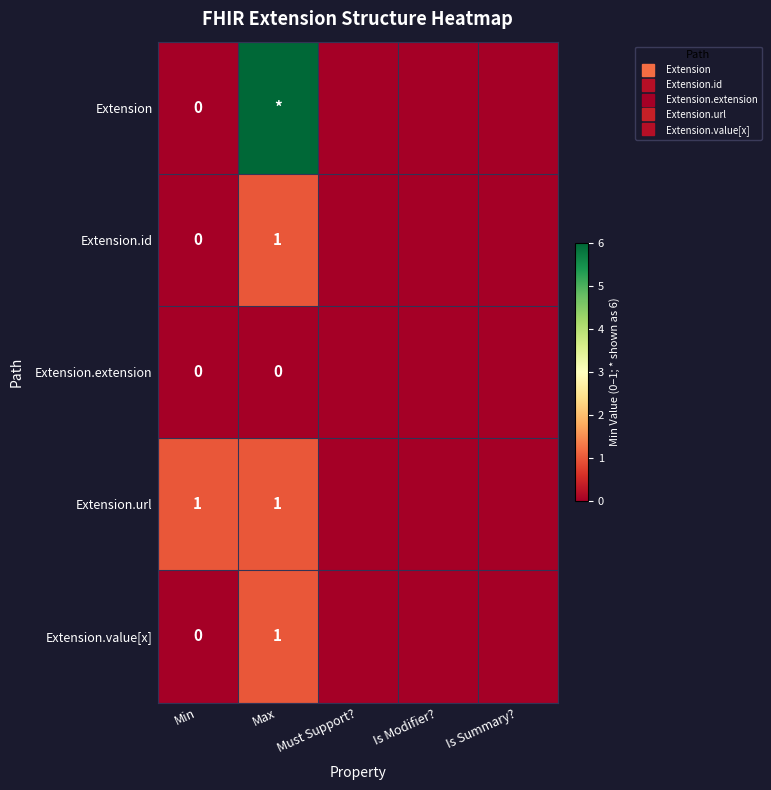

At how many categories does at least one series exceed 1?

1